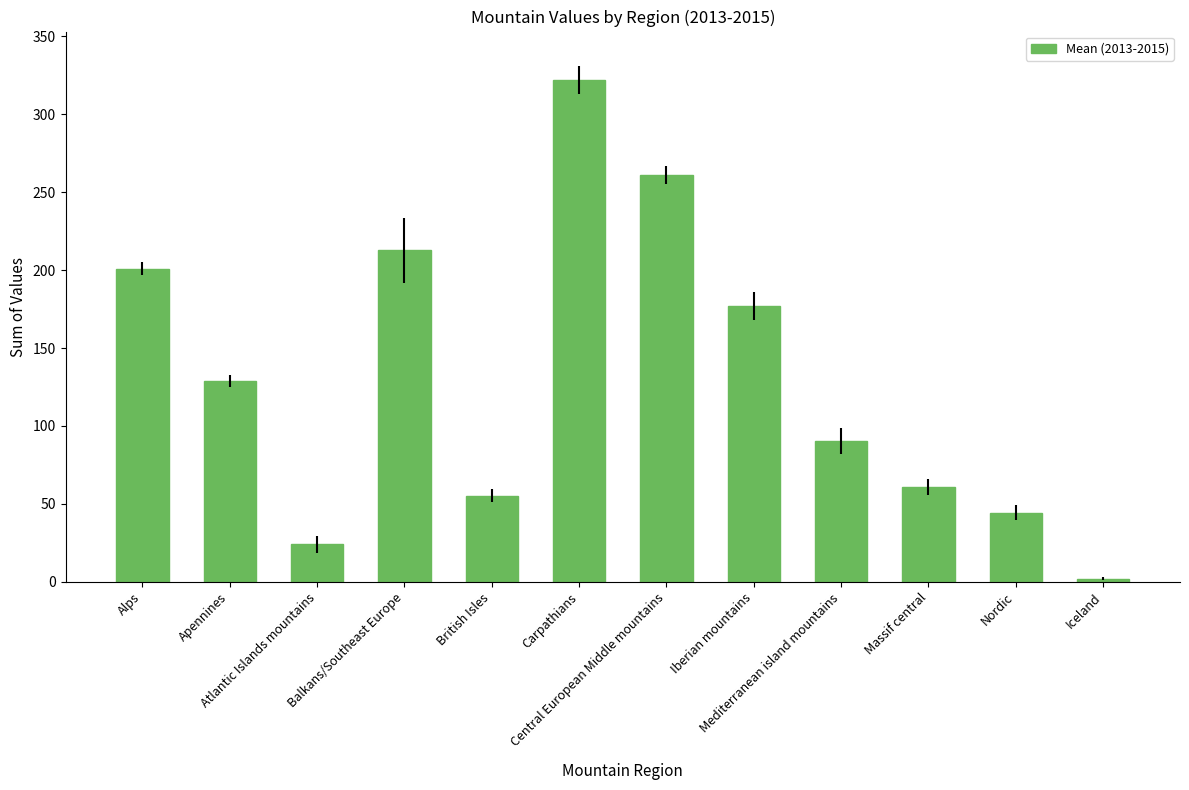

Where does the data first go above 128?

Alps